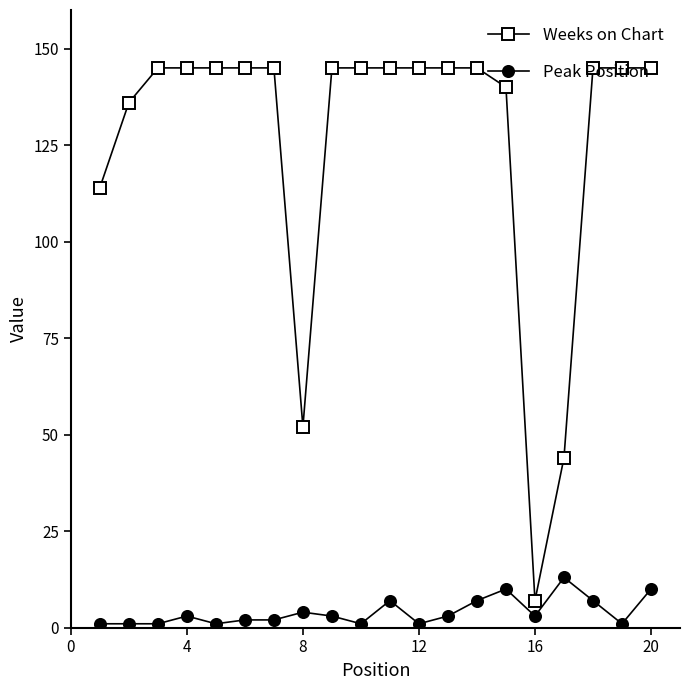

List the series in order of their overall mean, highest first.

Weeks on Chart, Peak Position